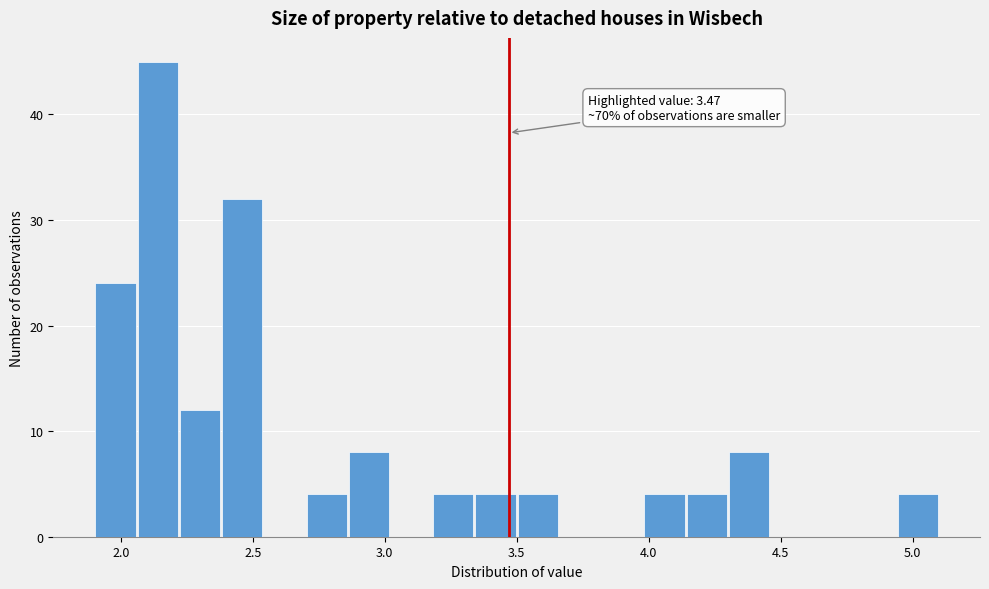

Read against the x-axis, roughly where is the centre of the tallest bar?

2.15